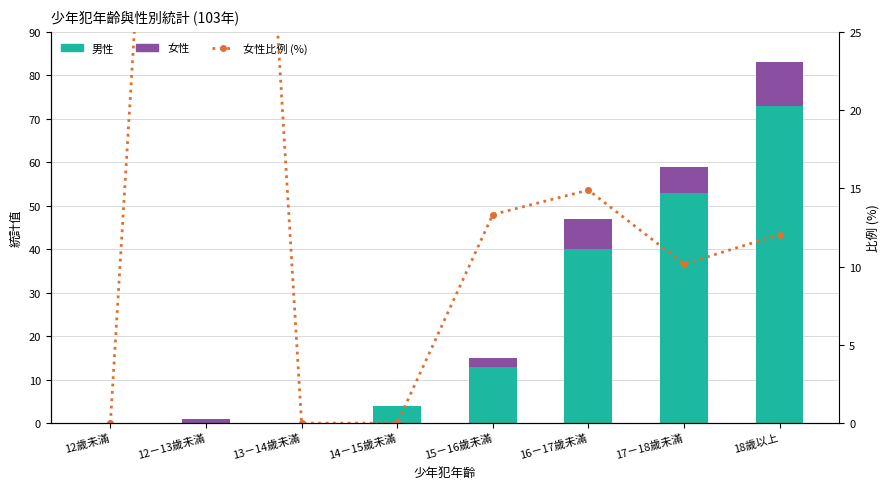

List the labels in order of 男性 value, largest first.

18歲以上, 17－18歲未滿, 16－17歲未滿, 15－16歲未滿, 14－15歲未滿, 12歲未滿, 12－13歲未滿, 13－14歲未滿